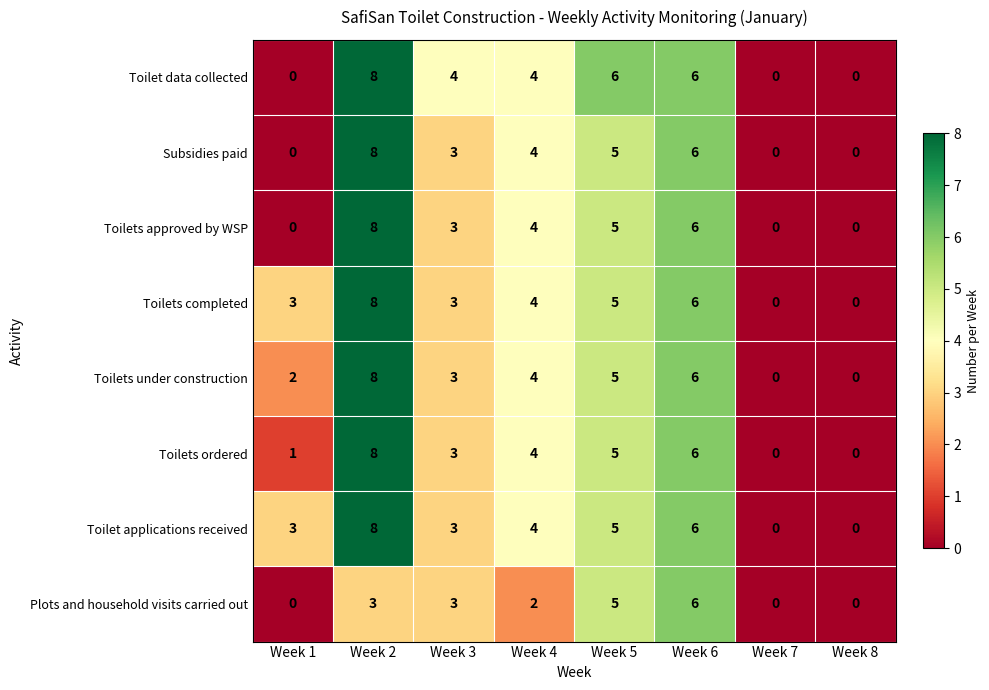

What is the difference between the maximum and second lowest values in the Toilets under construction series?

8